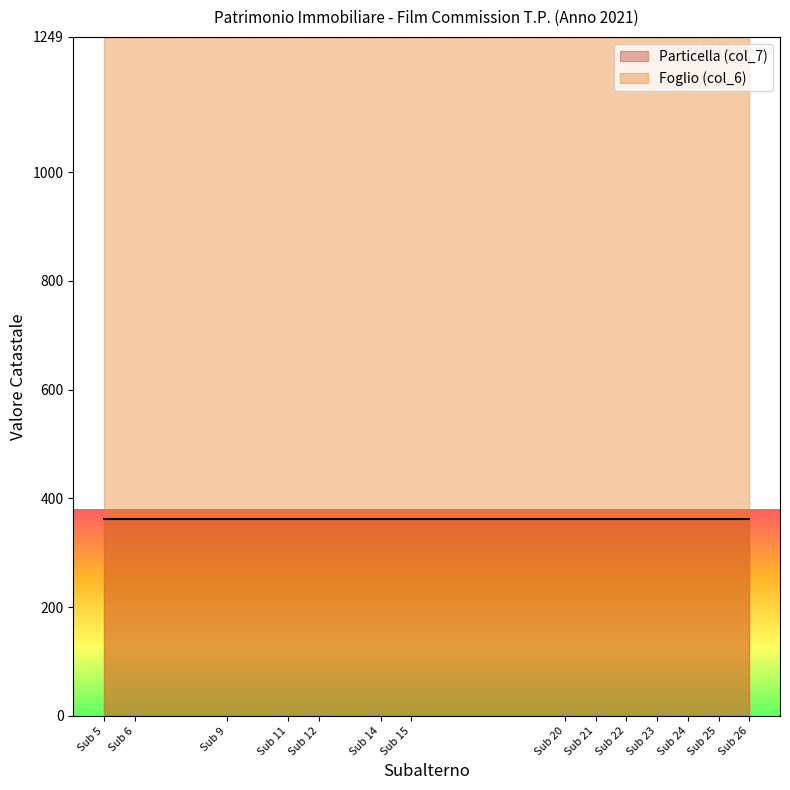

Does the chart have visible grid lines?

No